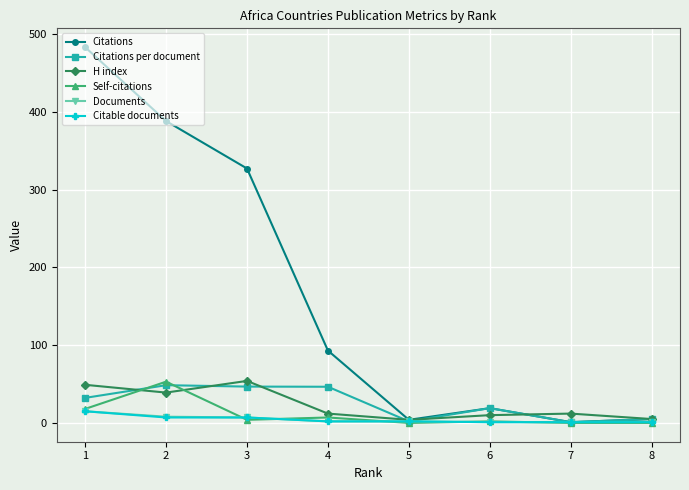

Does the chart display data point markers on the line(s)?

Yes